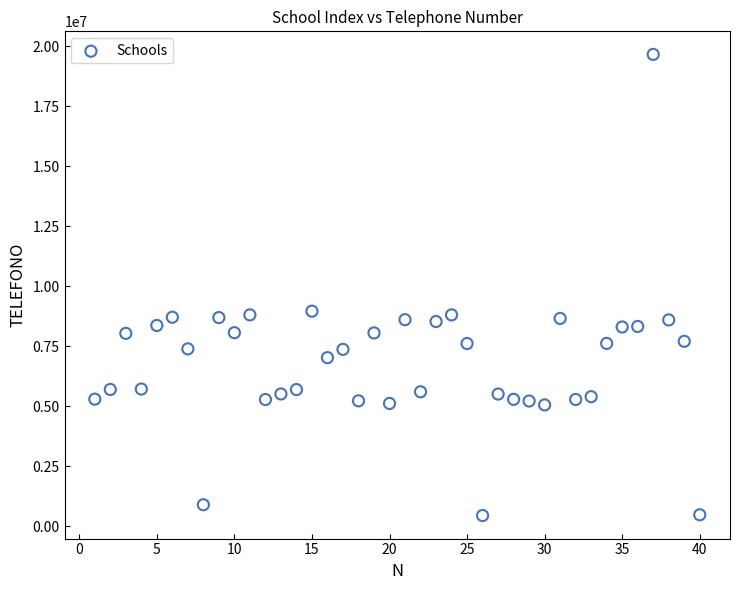

What is the range of Y values (max minus min)?

19217149